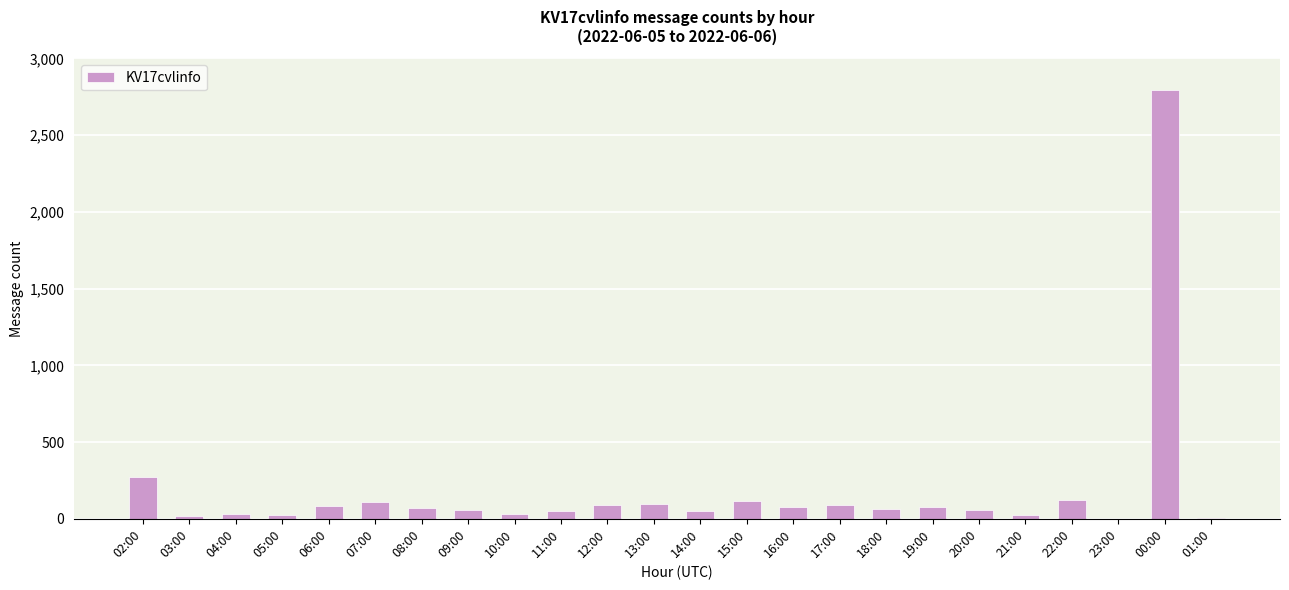

What is the difference between the values at 12:00 and 18:00?

29